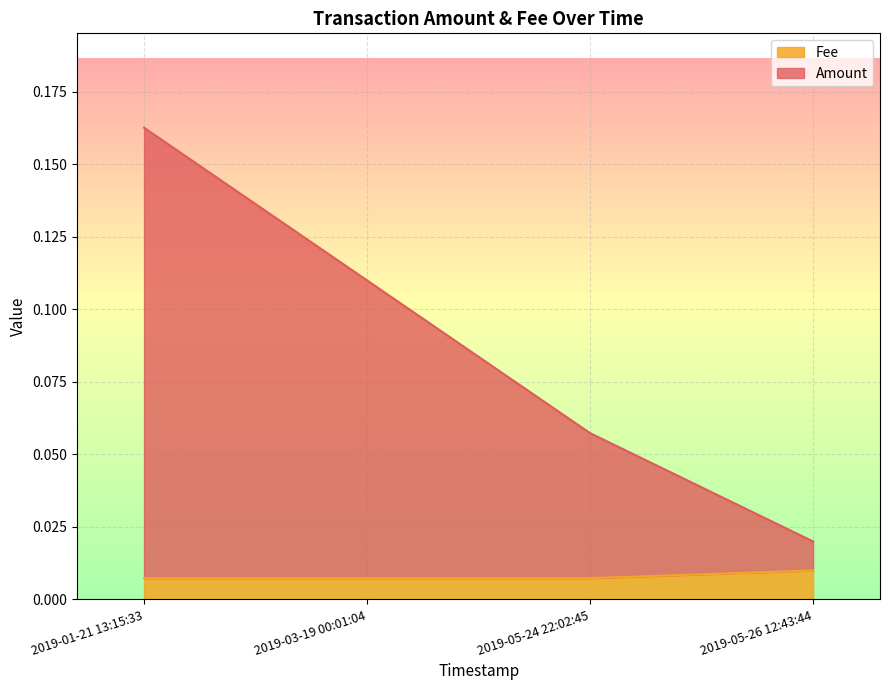

Reading left to right, transcribe all the data shown in this chart.

Amount: 0.2	0.1	0.1	0.0
Fee: 0.0	0.0	0.0	0.0